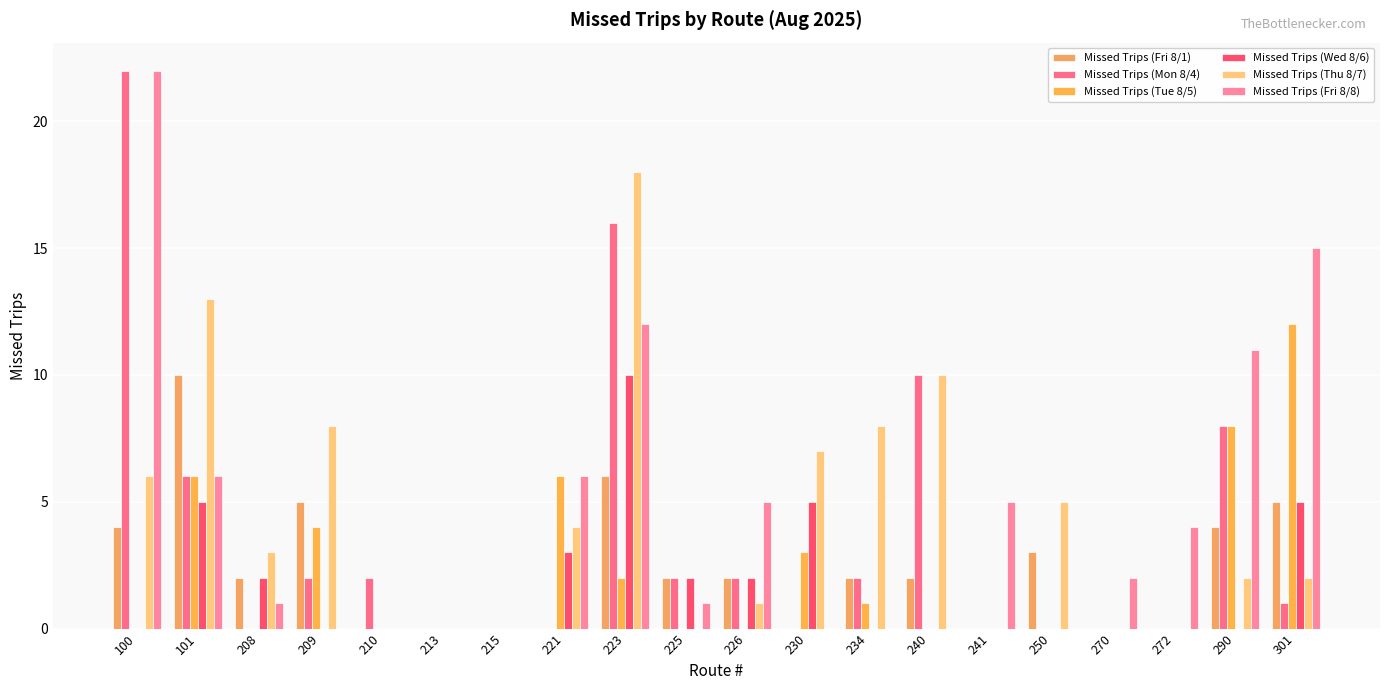

How many series are shown in this chart?

6